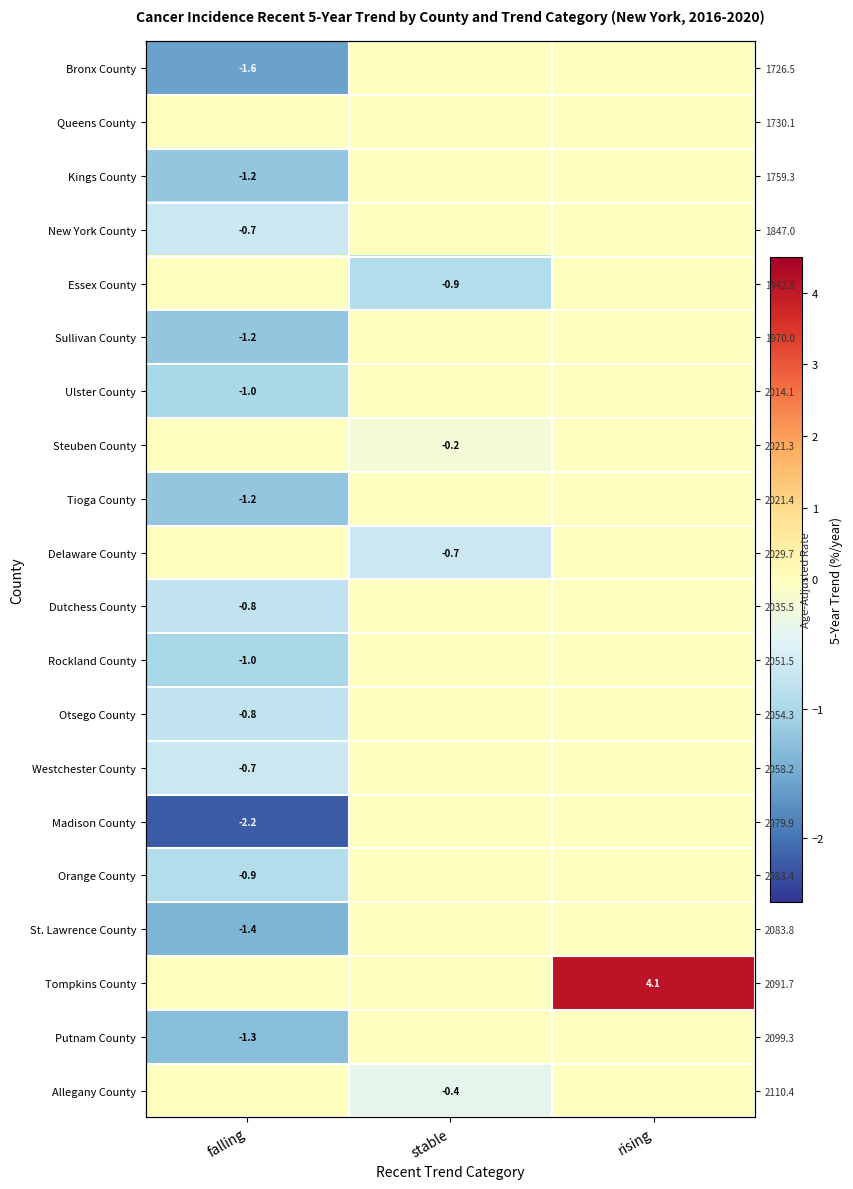

At how many categories does at least one series exceed -2?

3